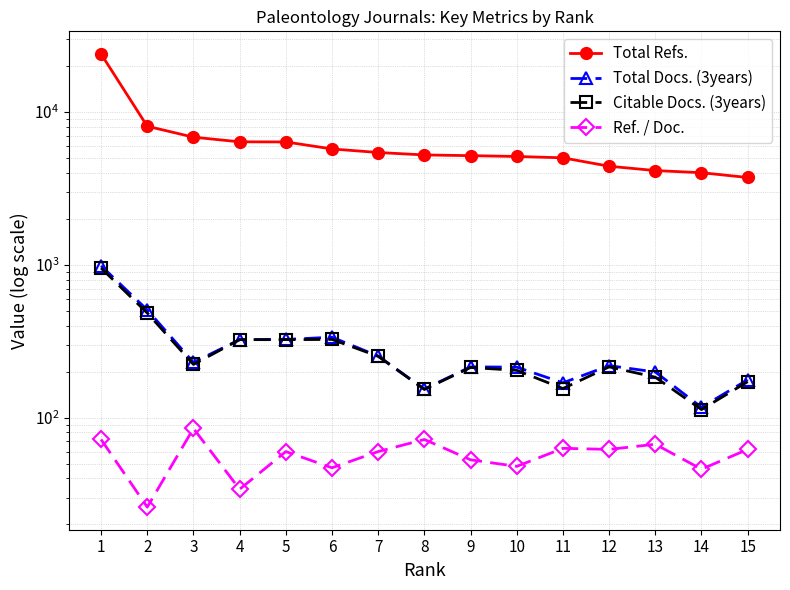

What are all the series names shown in the legend?

Total Refs., Total Docs. (3years), Citable Docs. (3years), Ref. / Doc.